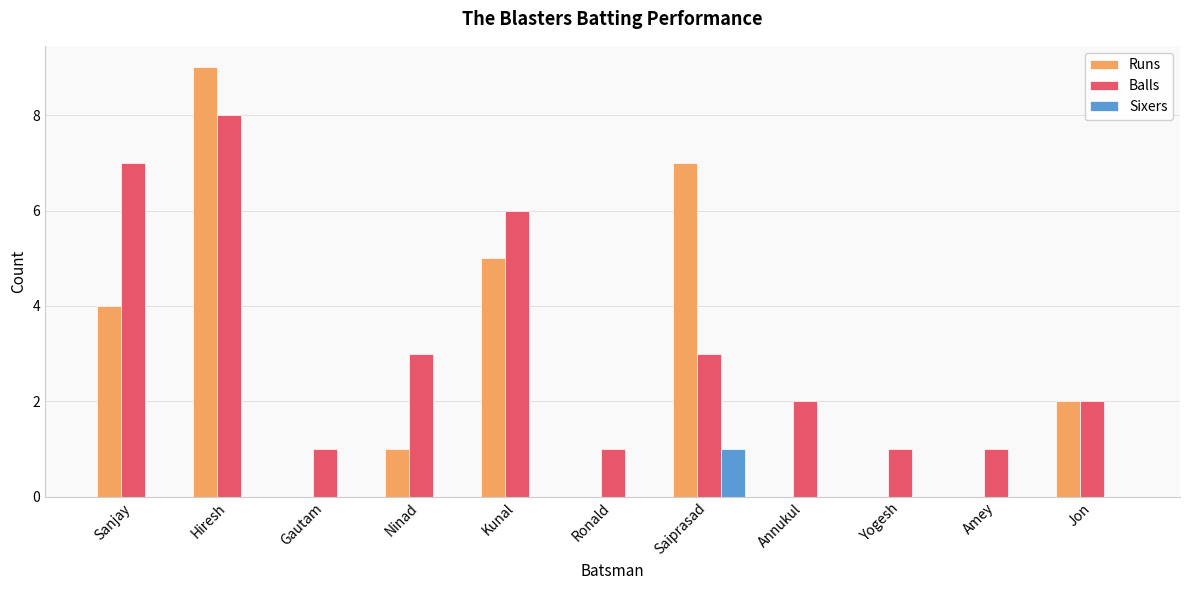

At which category does the chart reach its peak across all series?

Hiresh